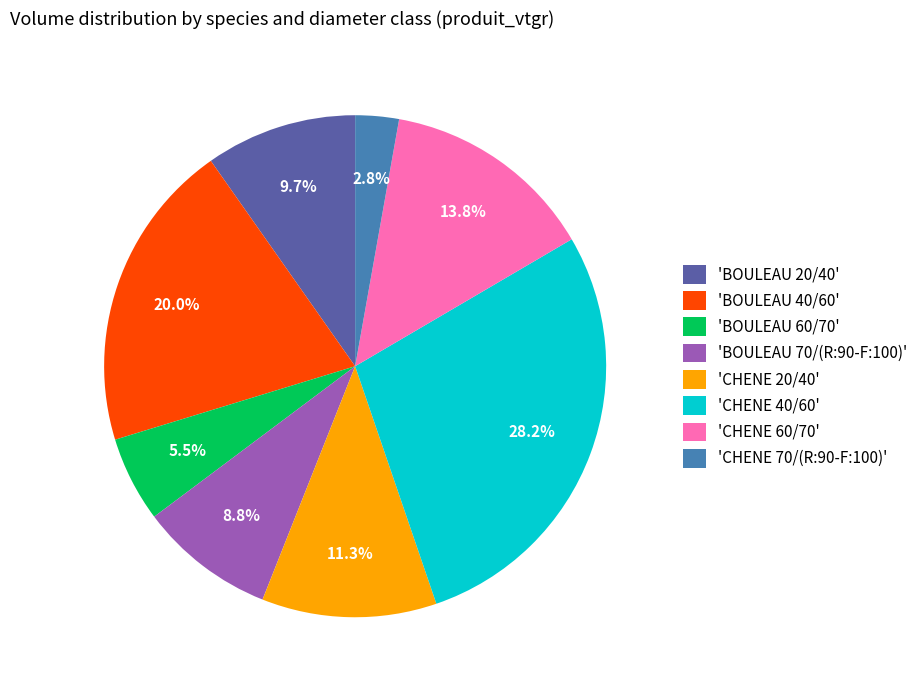

Is there a majority slice in this chart?

No